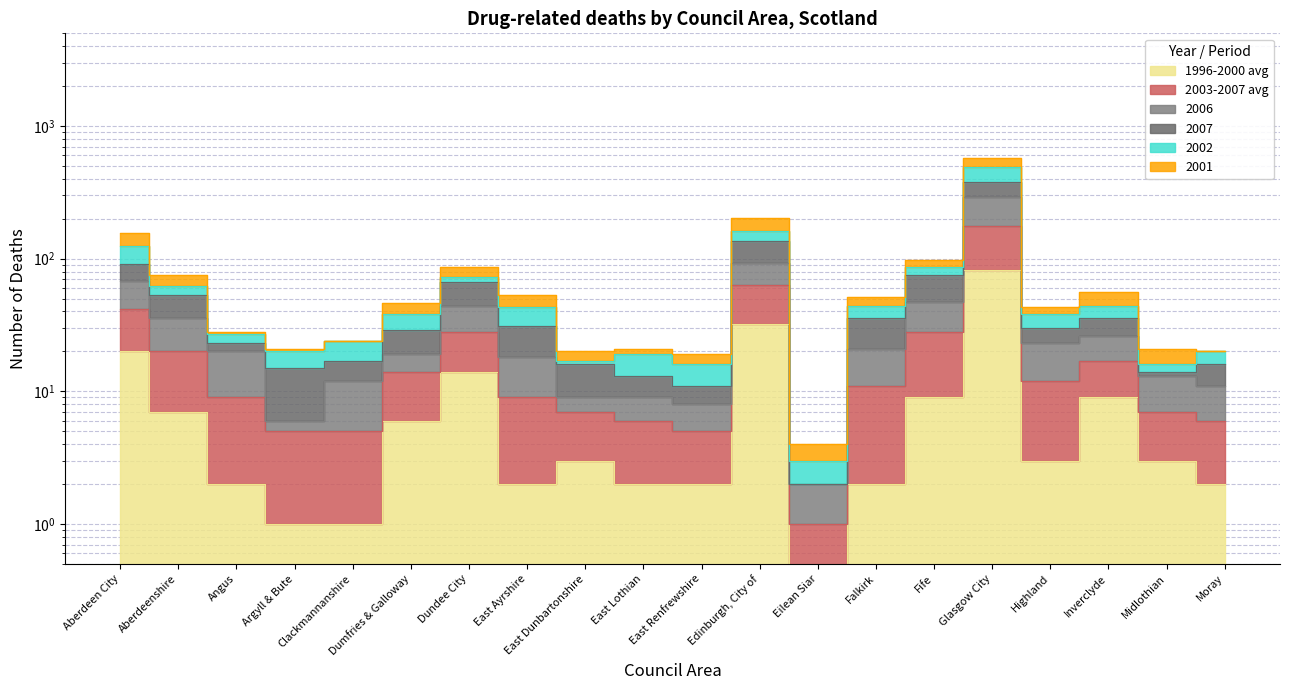

Rank the series by their average value, from highest to lowest.

2002, 2003-2007 avg, 2007, 2006, 2001, 1996-2000 avg